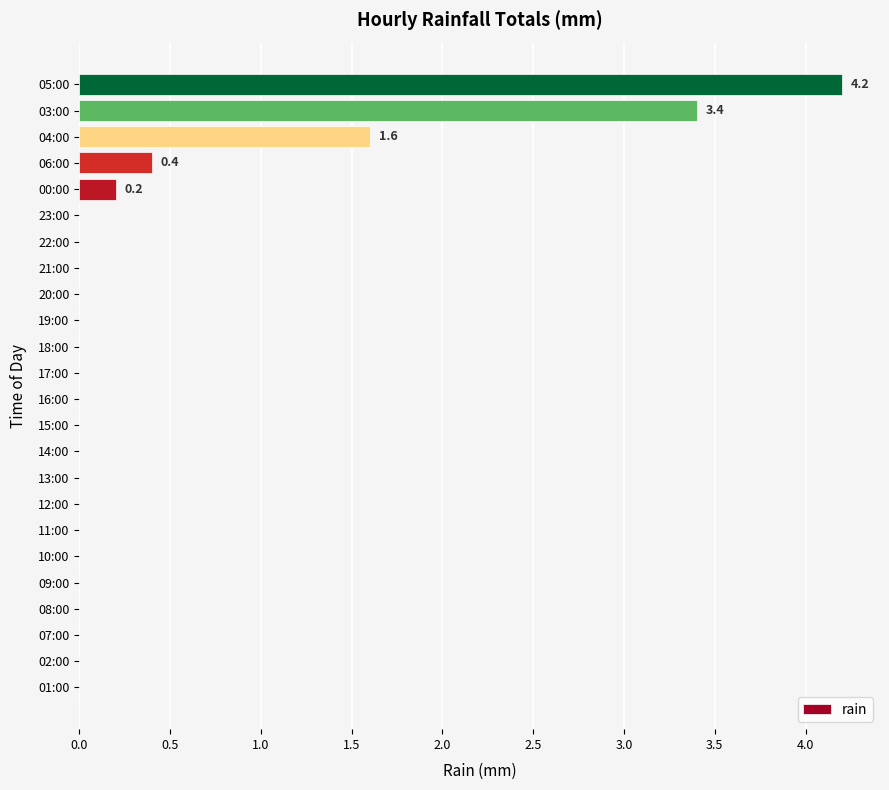

Which category has the highest value across all series?

05:00